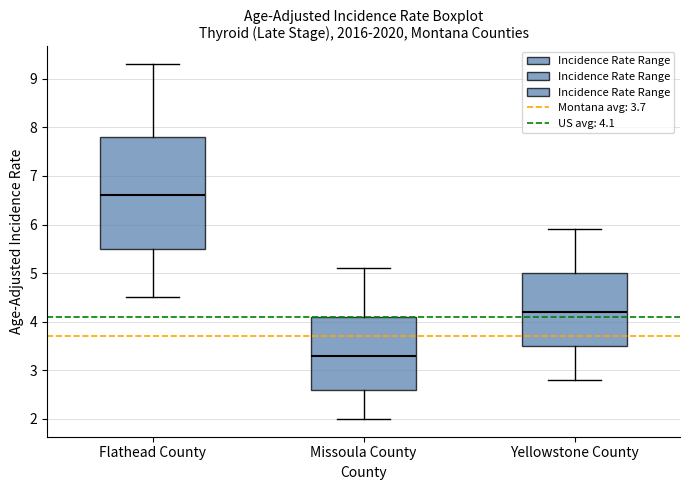

Where is the upper edge of the box for Missoula County on the y-axis? The values are not printed on the chart, so give them approximately, as read against the axis.

4.1